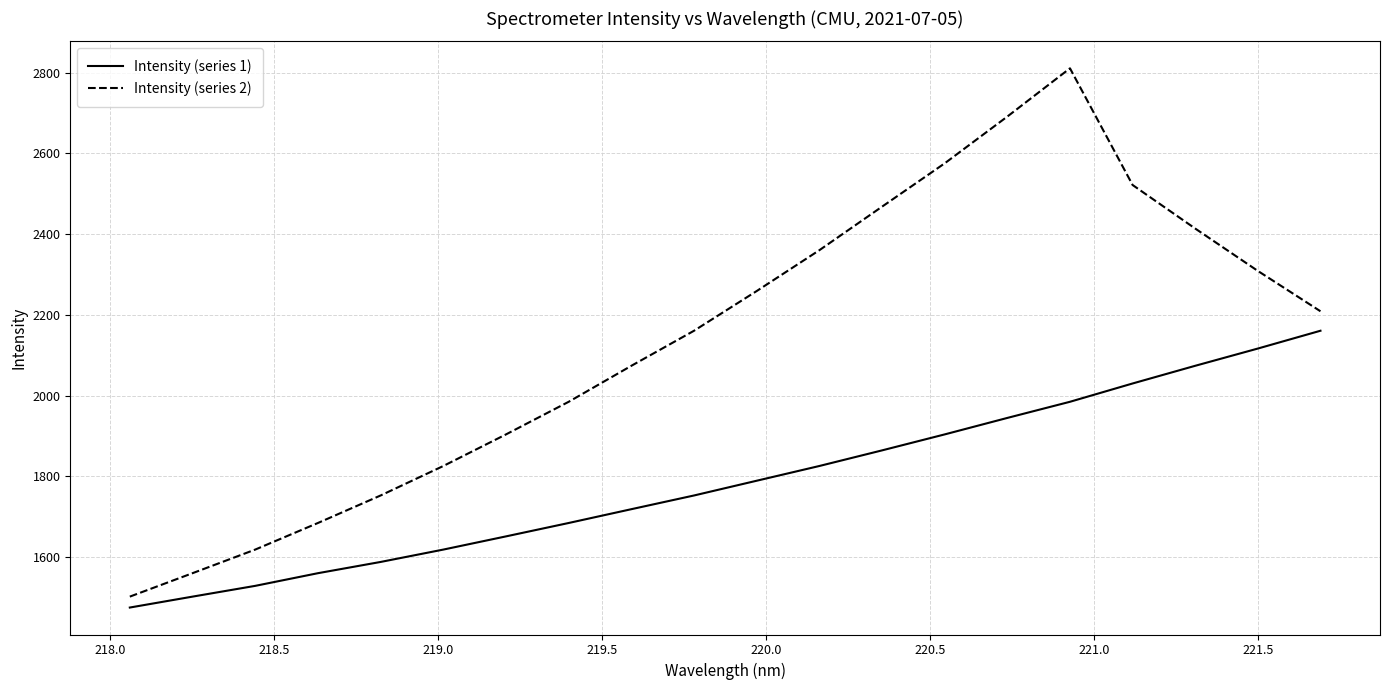

True or false: Intensity (series 1) and Intensity (series 2) cross at least once.

False